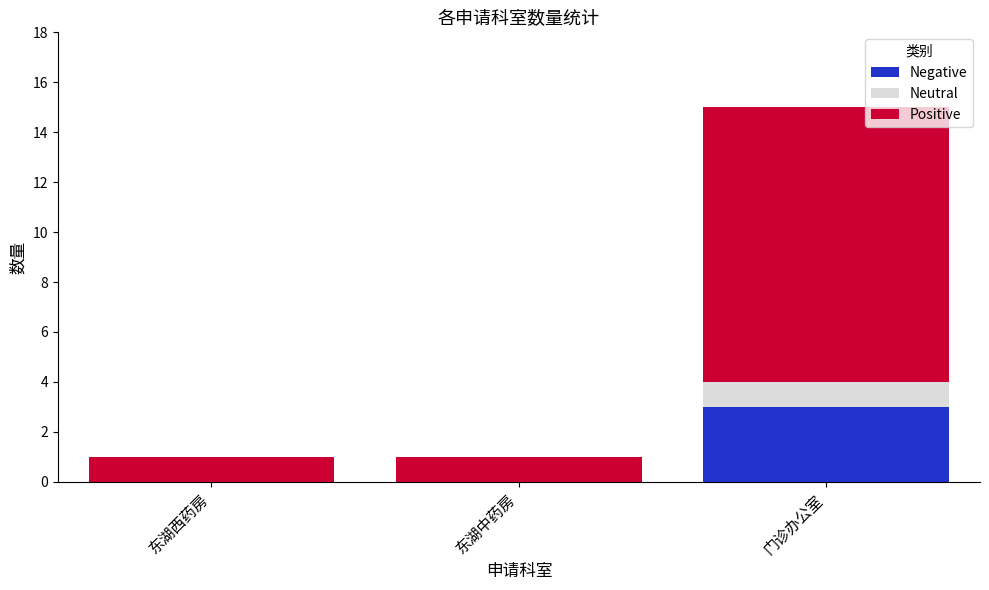

What is the total value across all series at 东湖西药房?

1